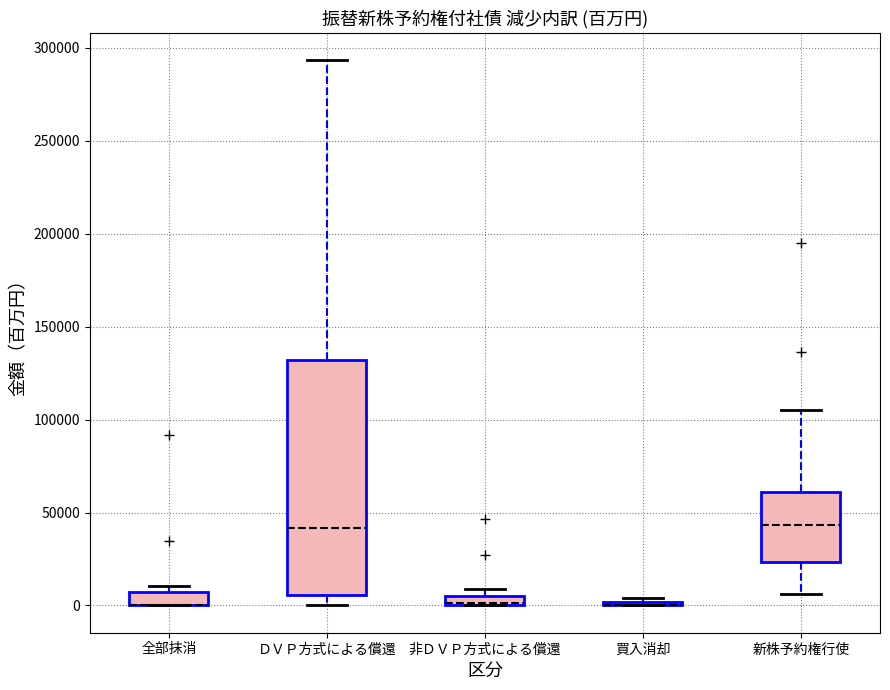

Which box is the tallest, from its lower edge to its upper edge?

ＤＶＰ方式による償還